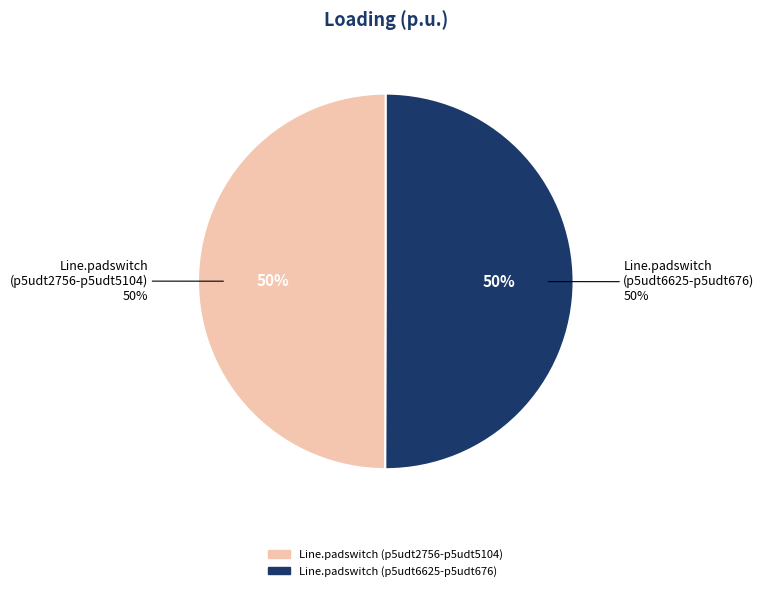

To the nearest percent, what percentage of the pie is Line.padswitch
(p5udt6625-p5udt676)?

50%